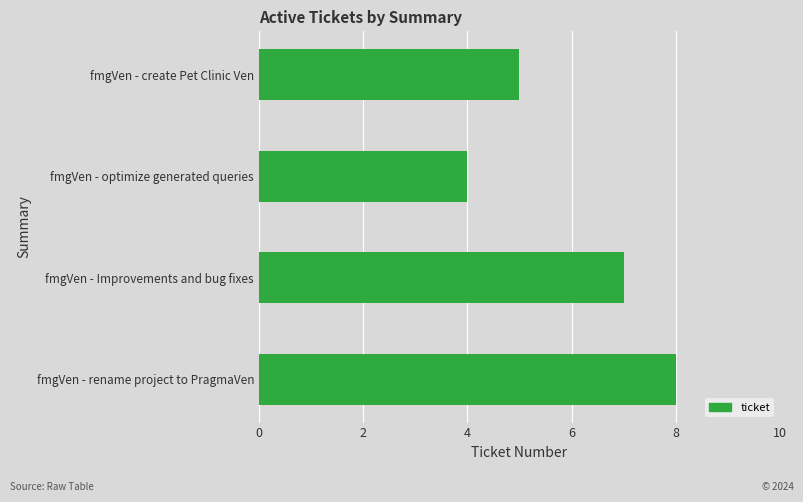

Reading bottom to top, list all the values displayed in this chart.

8	7	4	5